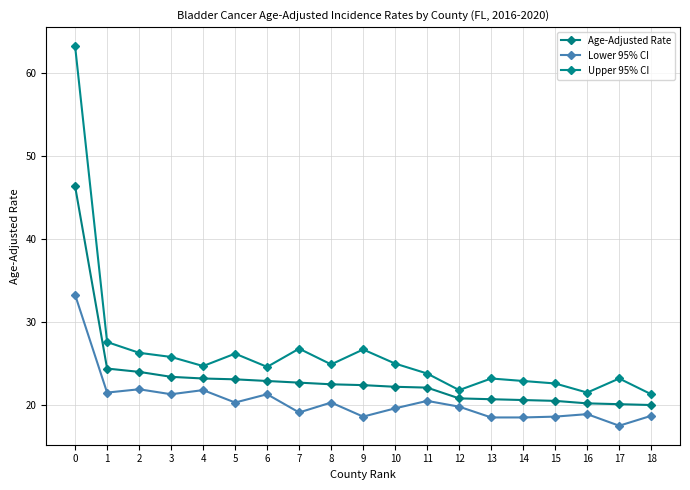

Is the value of Lower 95% CI at 15 greater than the value of Age-Adjusted Rate at 11?

No